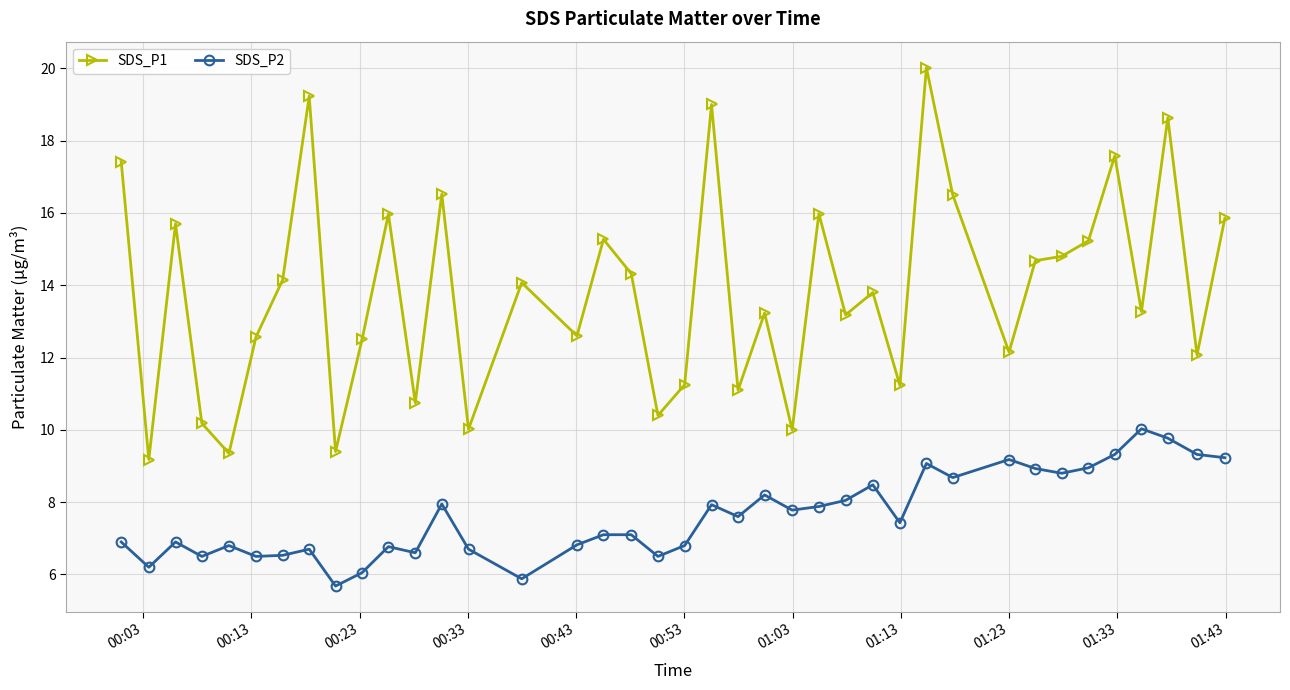

Is this an area chart (filled region under the line)?

No